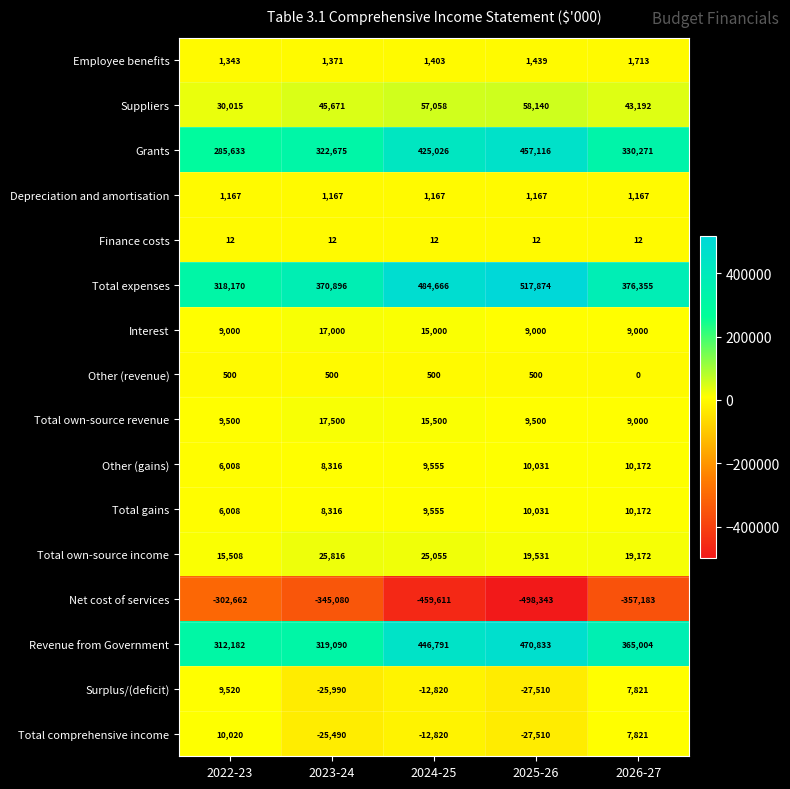

What is the difference between the Other (gains) values at 2023-24 and 2025-26?

1715